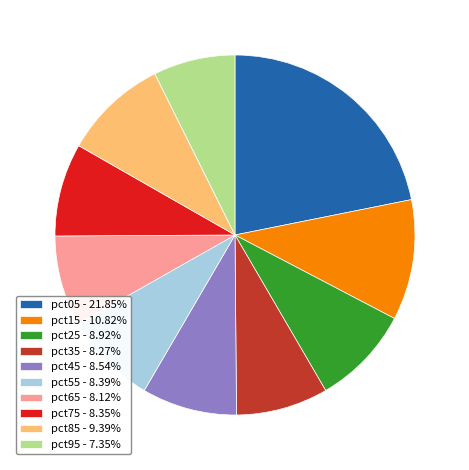

Combined, do pct25 - 8.92% and pct35 - 8.27% account for over 50%?

No